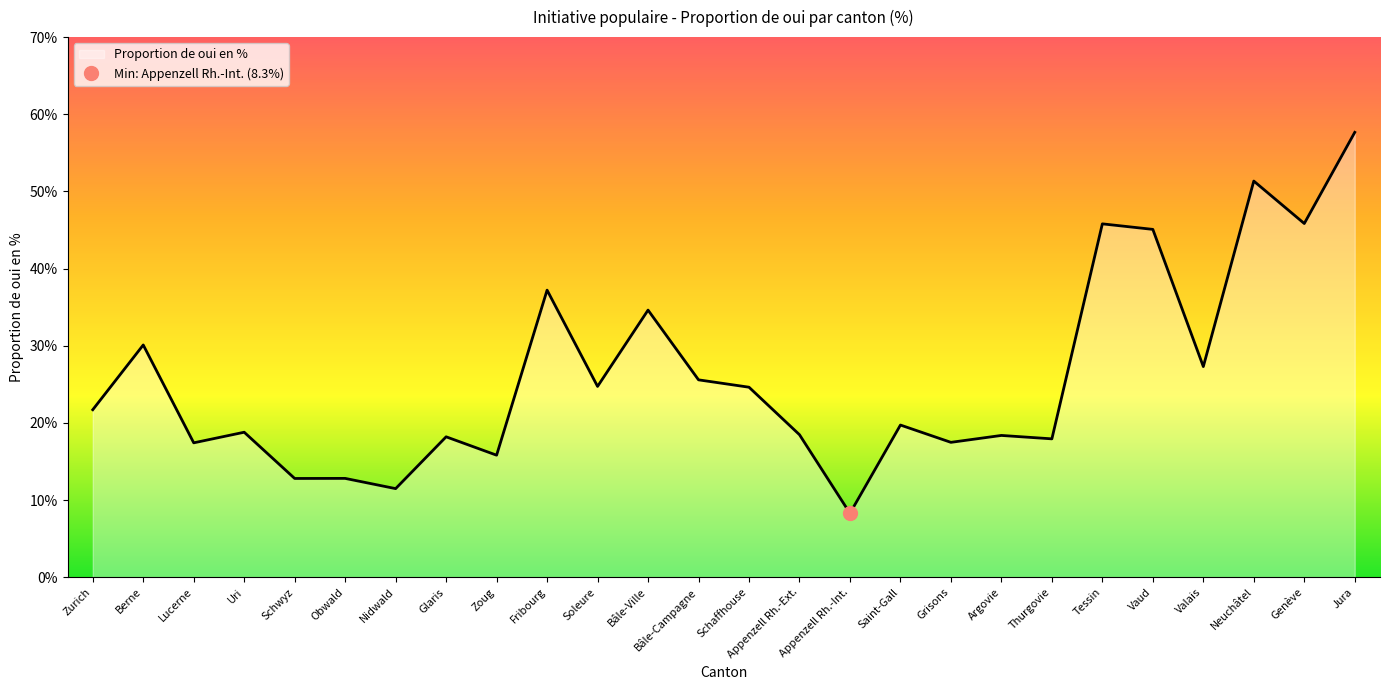

How many data points are less than 21?

13